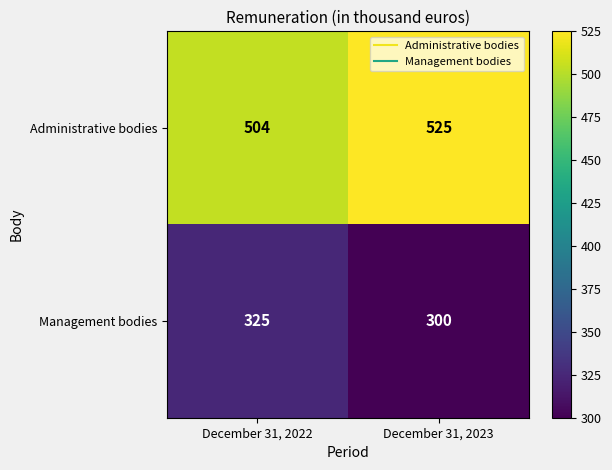

List the labels in order of Administrative bodies value, largest first.

December 31, 2023, December 31, 2022